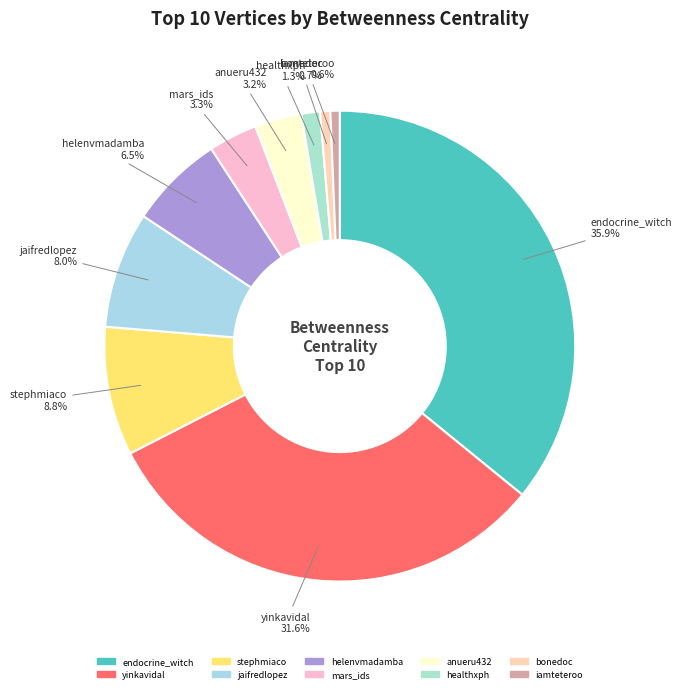

Is the sum of bonedoc and healthxph greater than half?

No